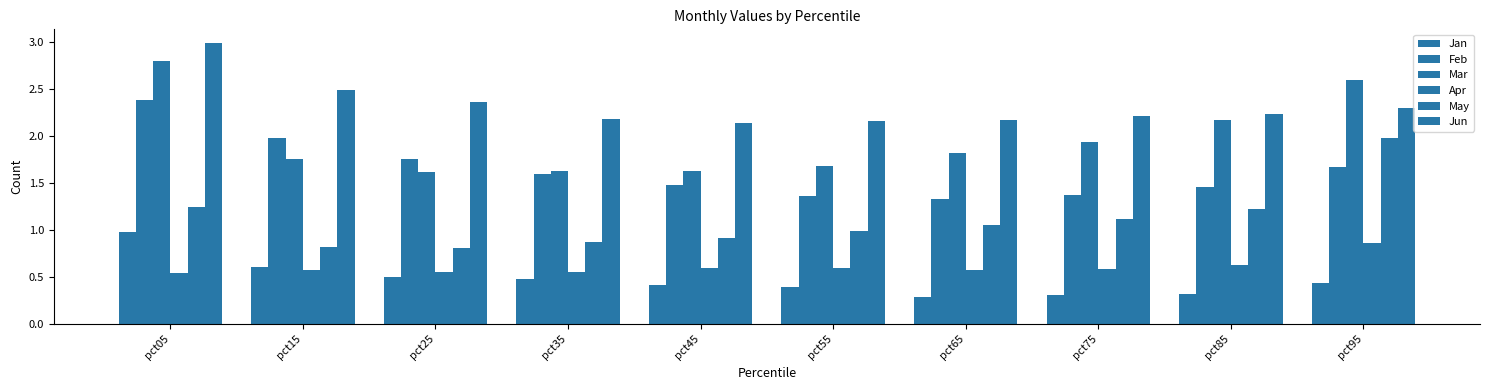

How many distinct data groups are displayed?

6